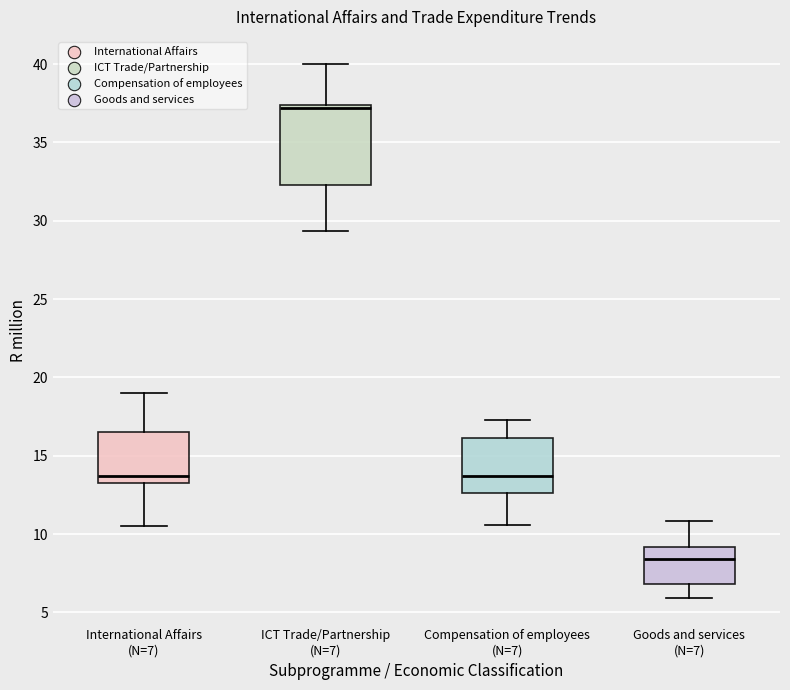

Which box is the tallest, from its lower edge to its upper edge?

ICT Trade/Partnership (N=7)